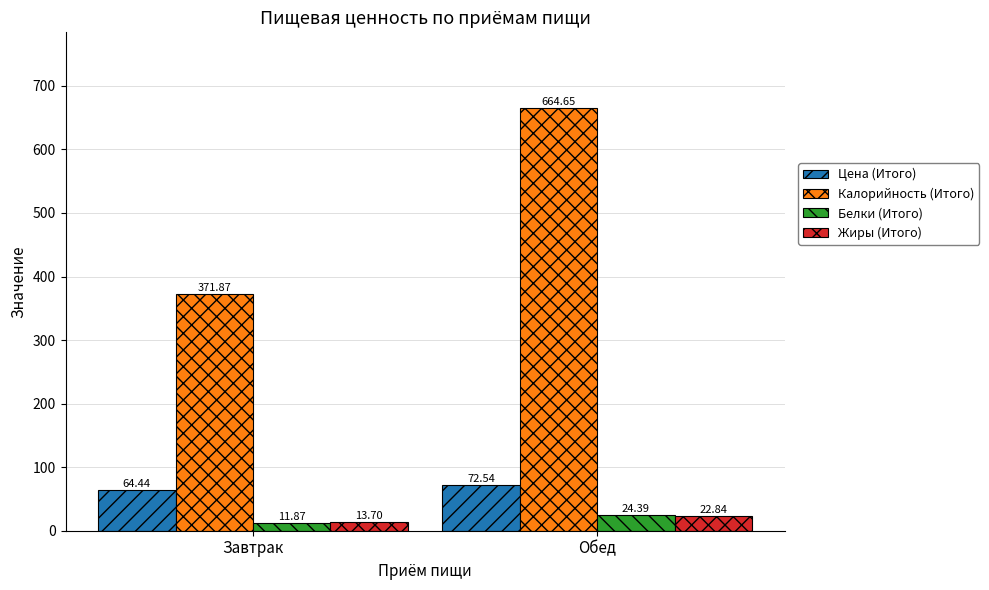

What is the spread (max minus min) of values at Обед?

641.8